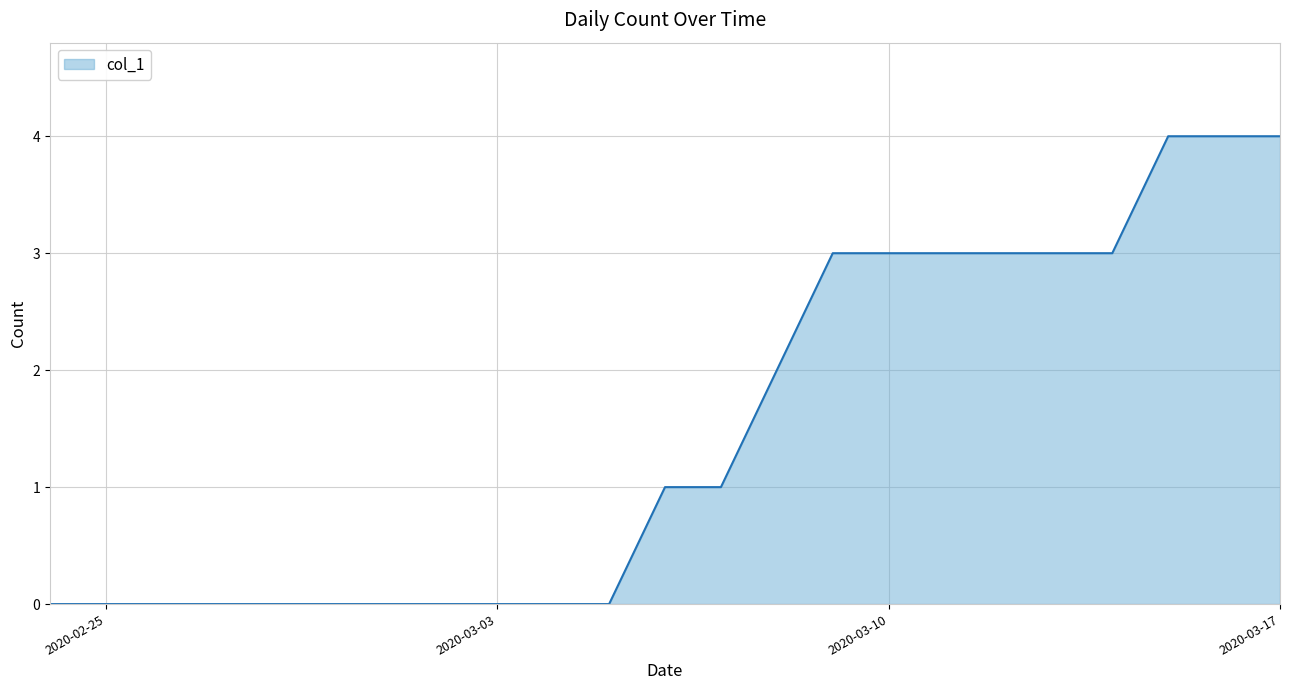

What is the greatest value displayed?

4